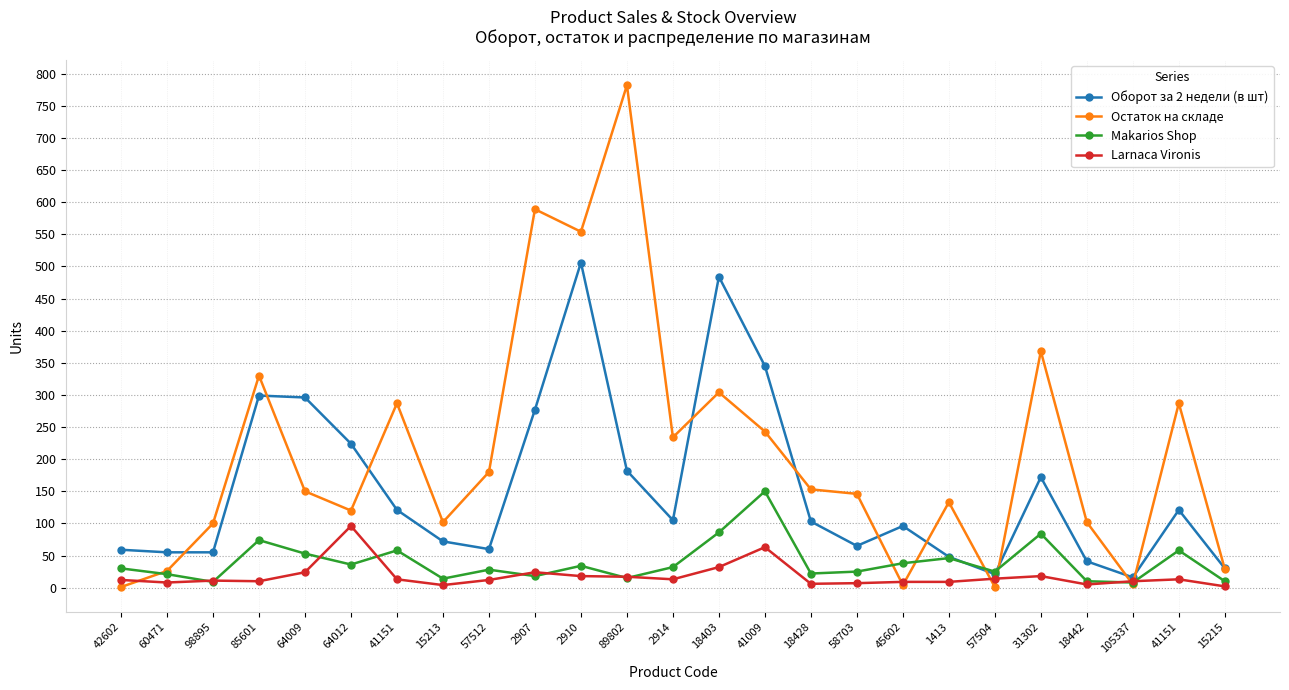

At which label is Larnaca Vironis closest to 49?

41009